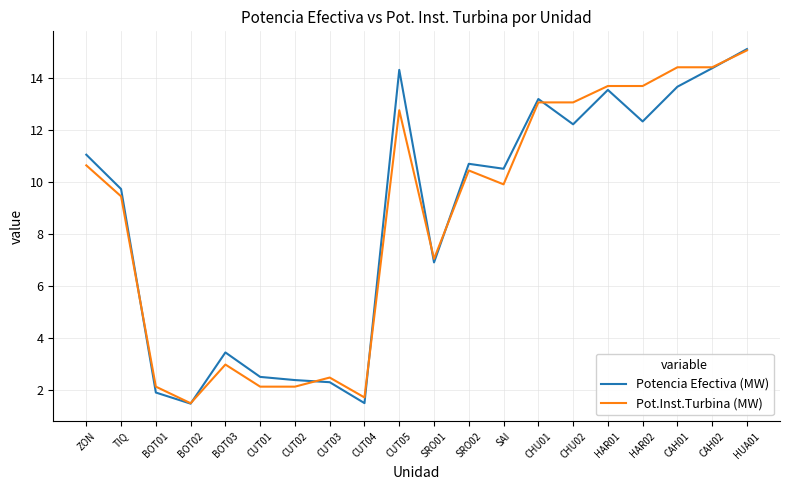

At which label does Pot.Inst.Turbina (MW) reach its minimum?

BOT02